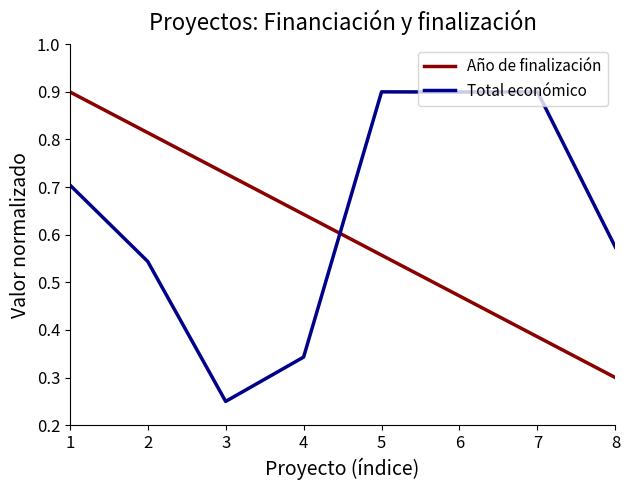

Which category has the lowest value across all series?

3